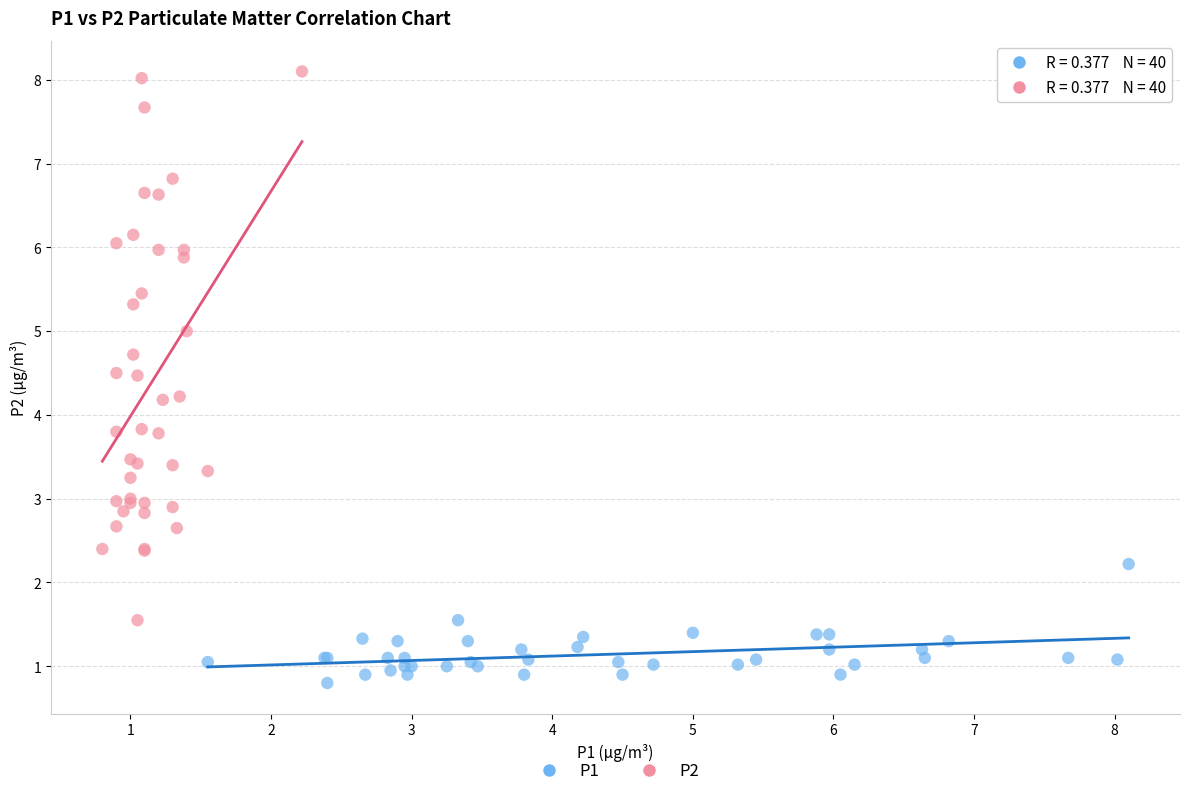

Which series has the largest Y range (max minus min)?

P2